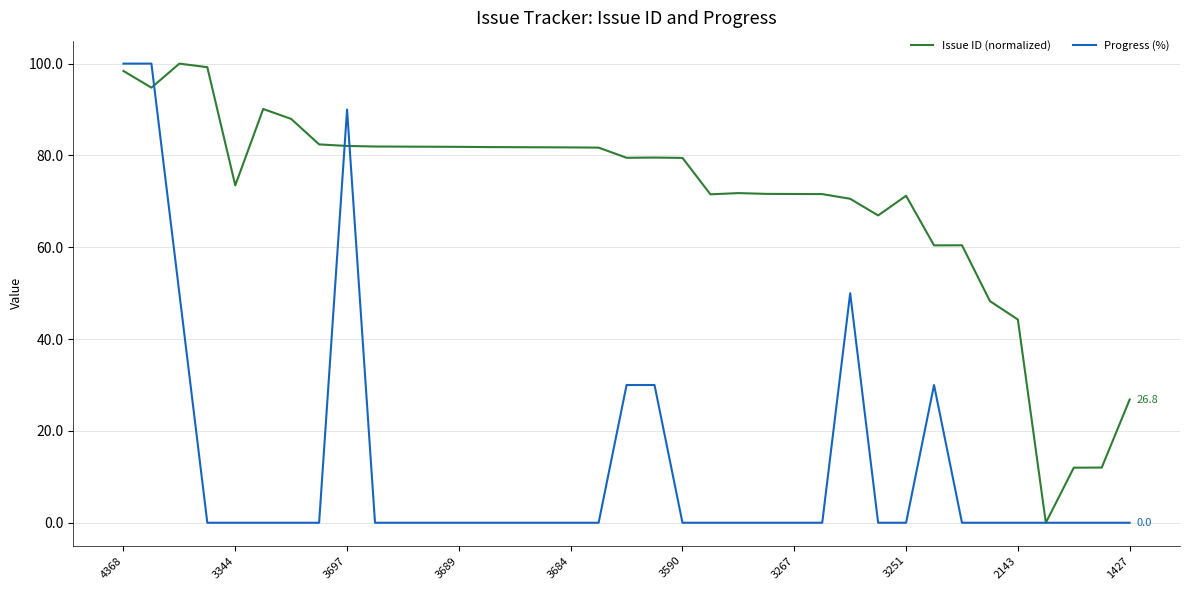

Which series has the largest total across all categories?

Issue ID (normalized)